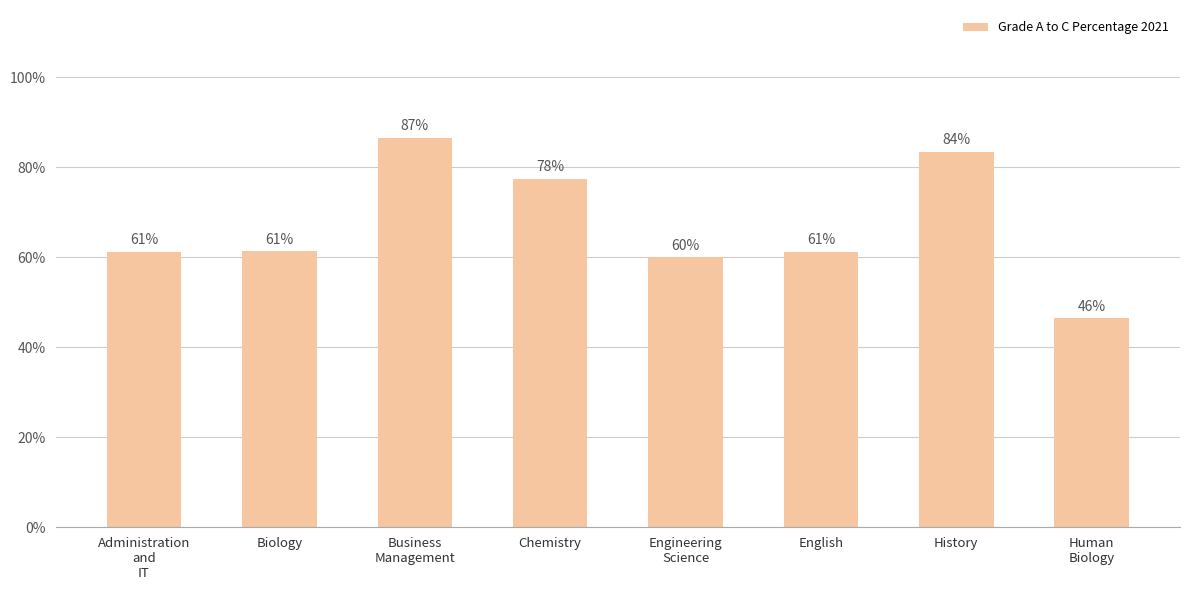

What is the label of the 6th bar from the right?

Business
Management